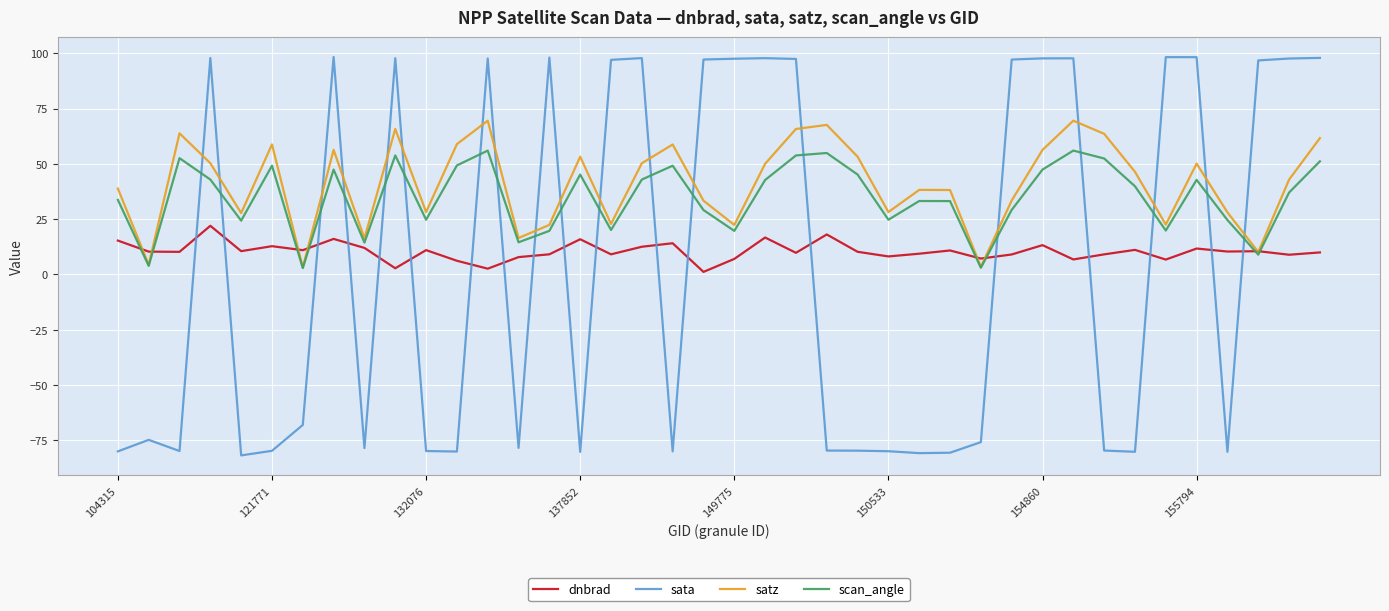

Which series has the widest spread of values?

sata